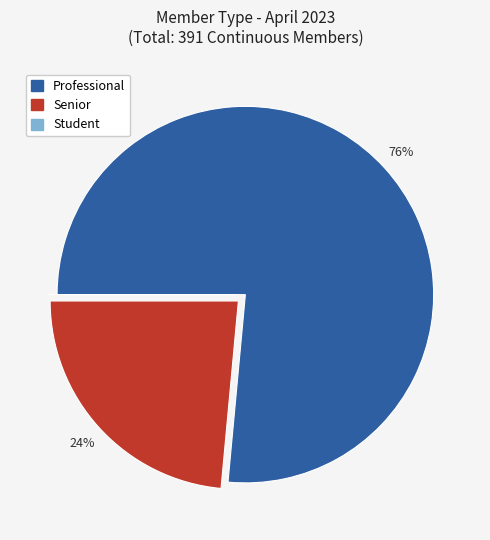

To the nearest percent, what is the average slice percentage?

33%